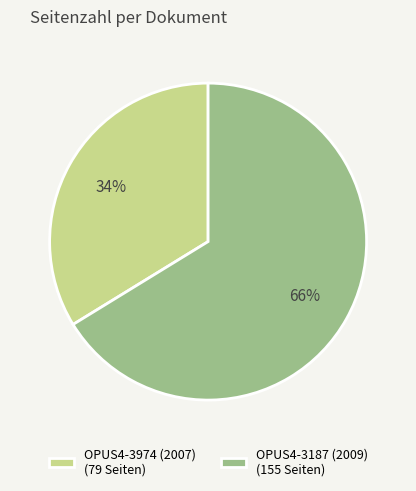

Is it true that OPUS4-3974 (2007) is 34% of the pie?

True